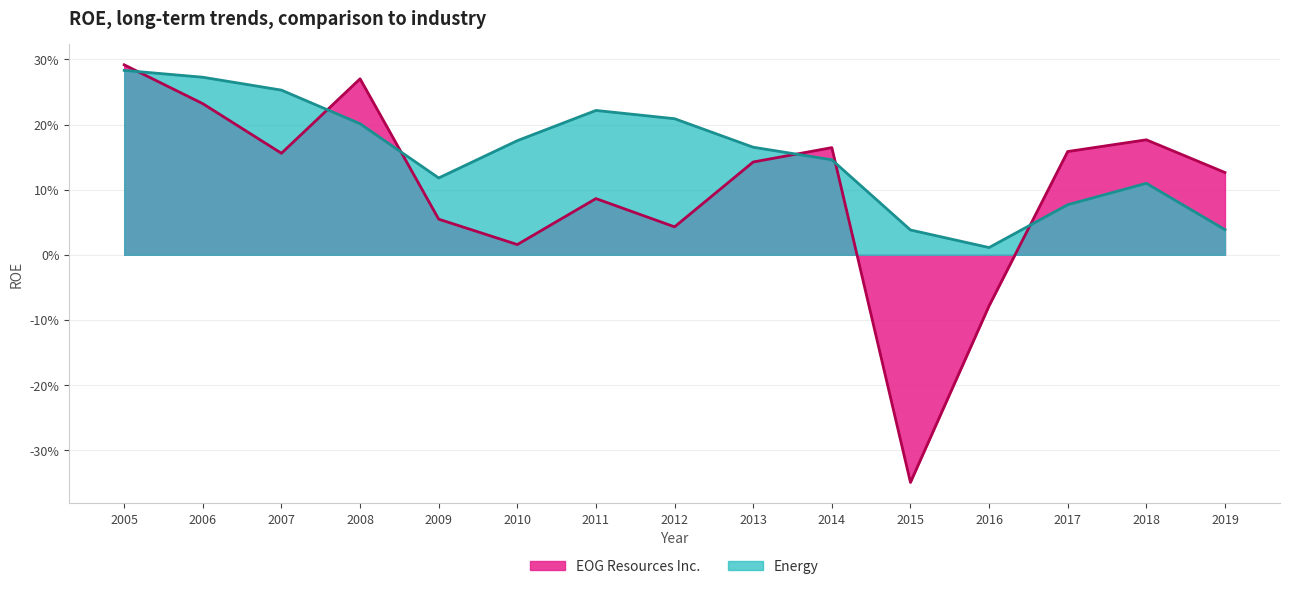

Where is the first local maximum for Energy?

2011